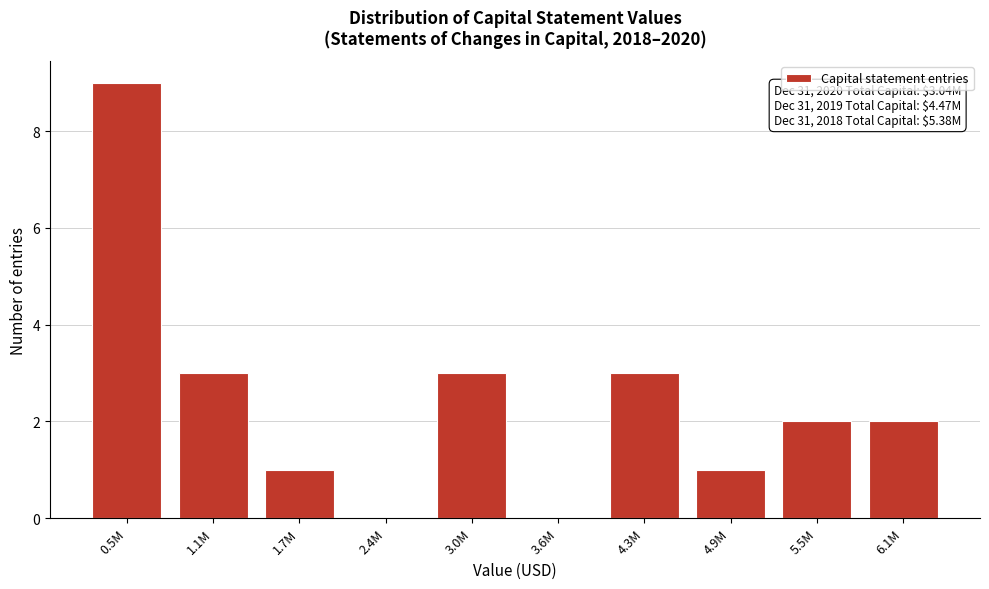

Reading left to right, list all the values displayed in this chart.

0.5M=9	1.1M=3	1.7M=1	2.4M=0	3.0M=3	3.6M=0	4.3M=3	4.9M=1	5.5M=2	6.1M=2